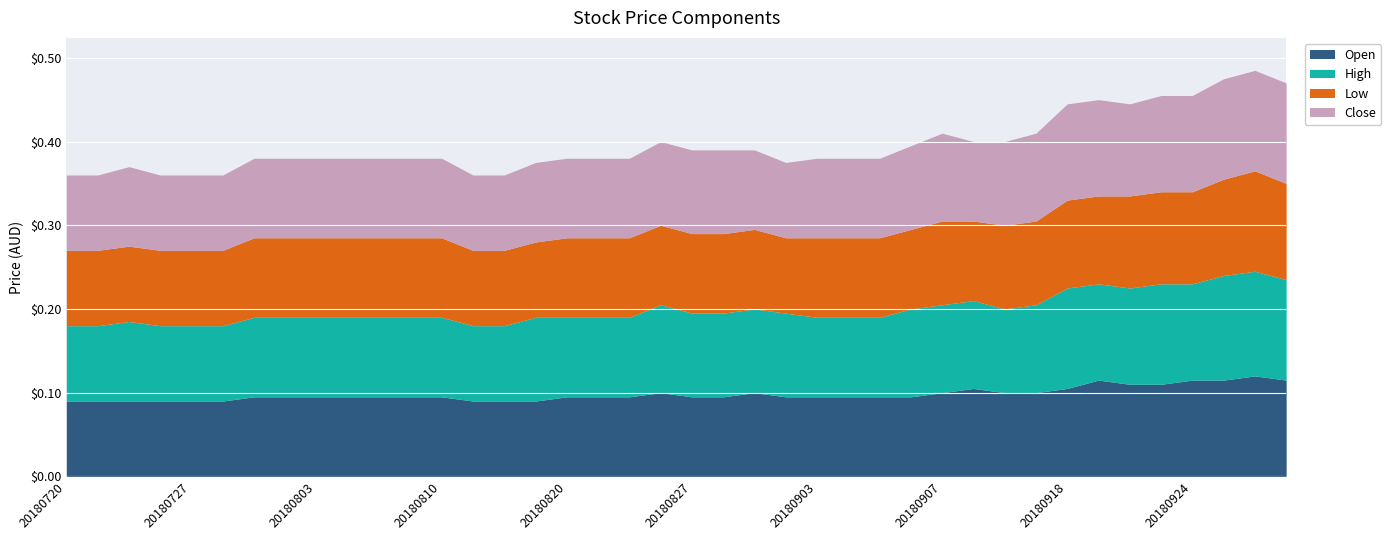

True or false: High has more than 1 points higher than both neighbors.

True